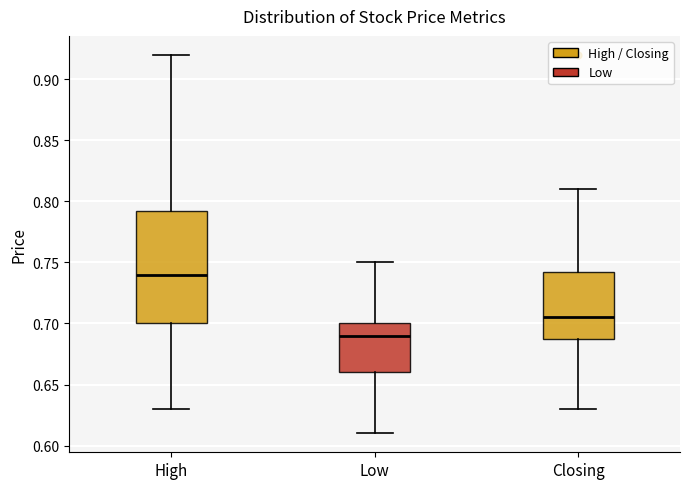

Which box's median line is the lowest?

Low